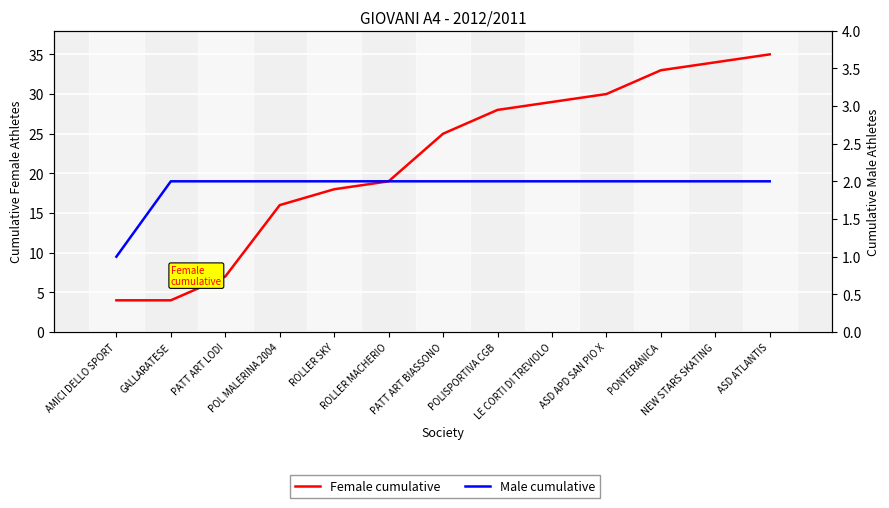

Reading right to left, transcribe all the data shown in this chart.

Female cumulative: ASD ATLANTIS=35	NEW STARS SKATING=34	PONTERANICA=33	ASD APD SAN PIO X=30	LE CORTI DI TREVIOLO=29	POLISPORTIVA CGB=28	PATT ART BIASSONO=25	ROLLER MACHERIO=19	ROLLER SKY=18	POL MALERINA 2004=16	PATT ART LODI=7	GALLARATESE=4	AMICI DELLO SPORT=4
Male cumulative: ASD ATLANTIS=2	NEW STARS SKATING=2	PONTERANICA=2	ASD APD SAN PIO X=2	LE CORTI DI TREVIOLO=2	POLISPORTIVA CGB=2	PATT ART BIASSONO=2	ROLLER MACHERIO=2	ROLLER SKY=2	POL MALERINA 2004=2	PATT ART LODI=2	GALLARATESE=2	AMICI DELLO SPORT=1